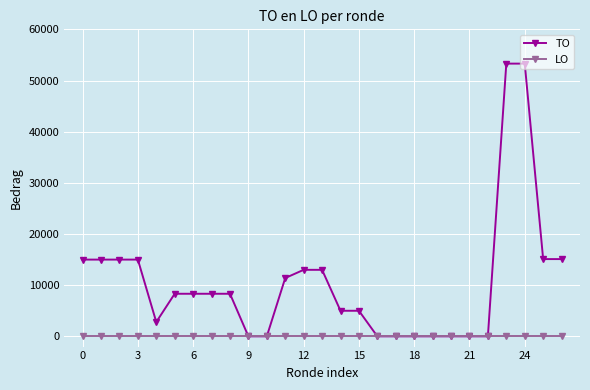

Which series has the largest range (max minus min)?

TO